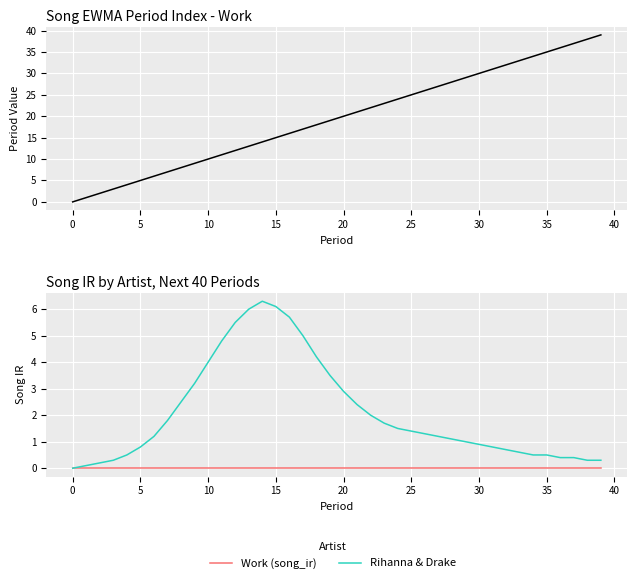

How many lines are shown in the chart?

3